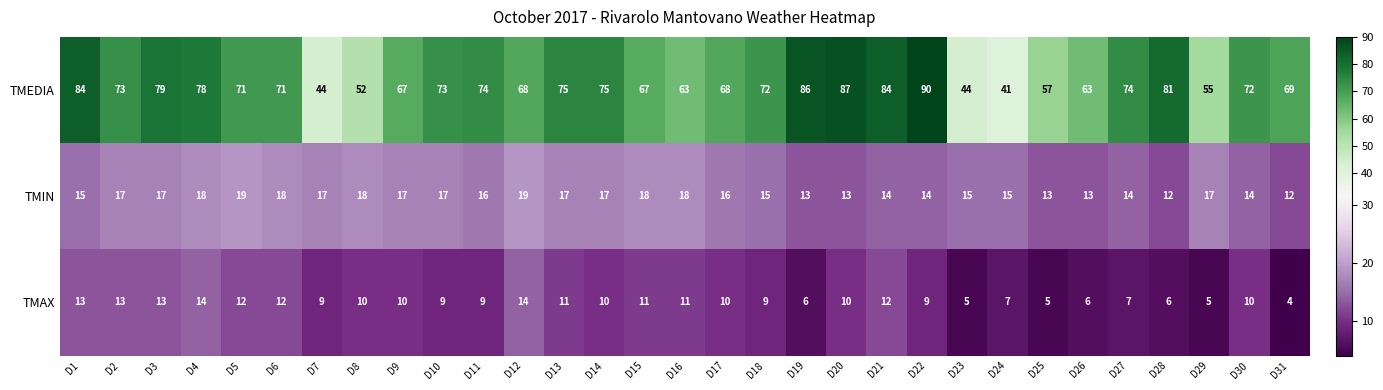

What is the spread (max minus min) of values at D3?

66